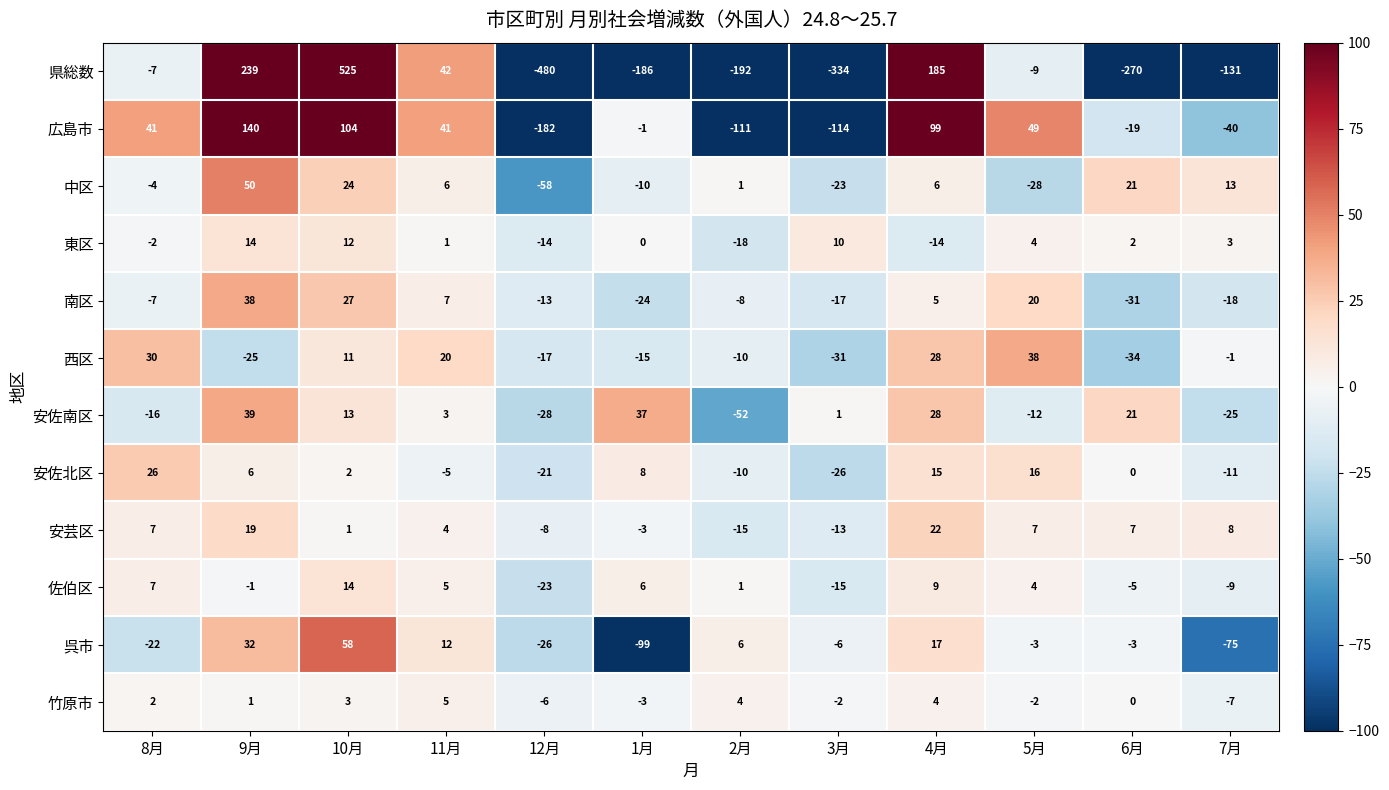

At how many categories does at least one series exceed 350?

1